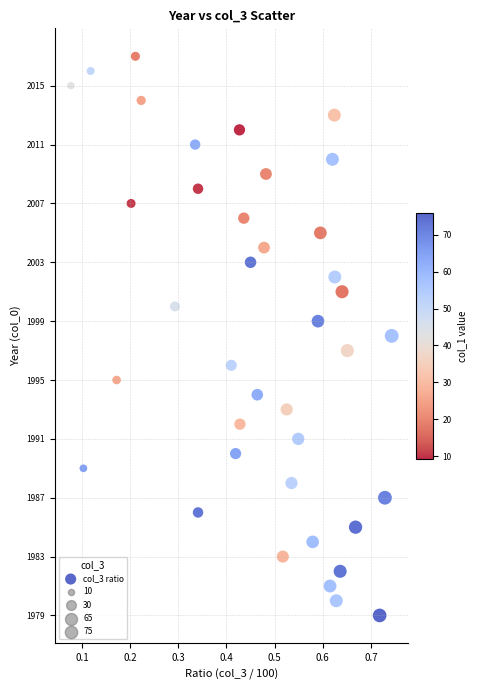

What is the range of Y values (max minus min)?

38